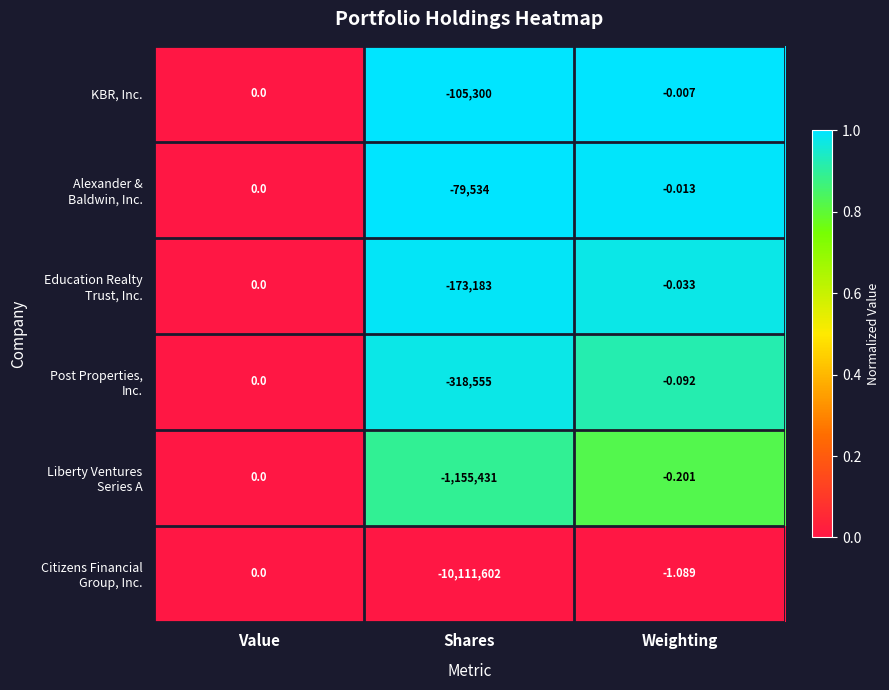

At which category is the sum across all series the highest?

Value